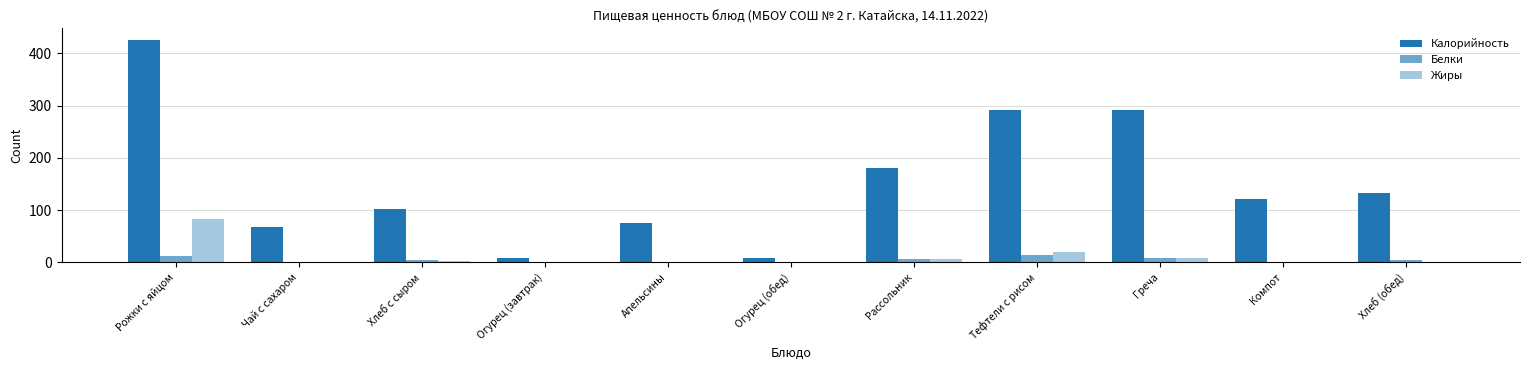

Is it true that Калорийность equals 27.1 at Чай с сахаром?

False